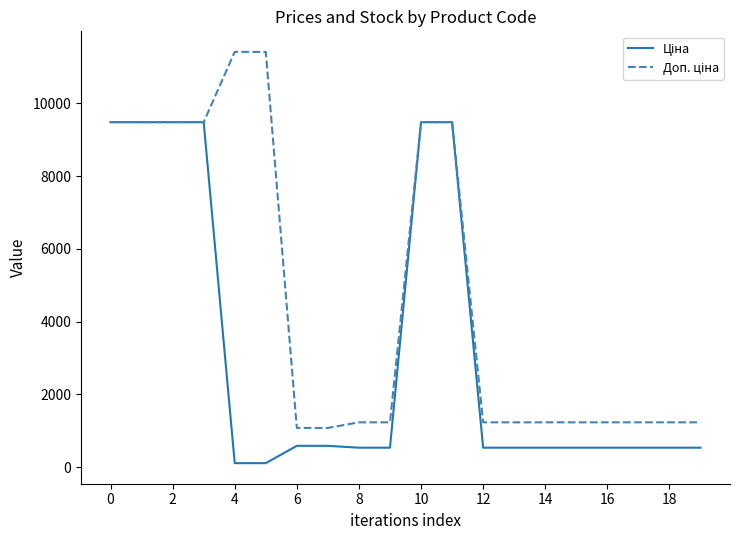

What is the maximum value shown in the chart?

11410.0